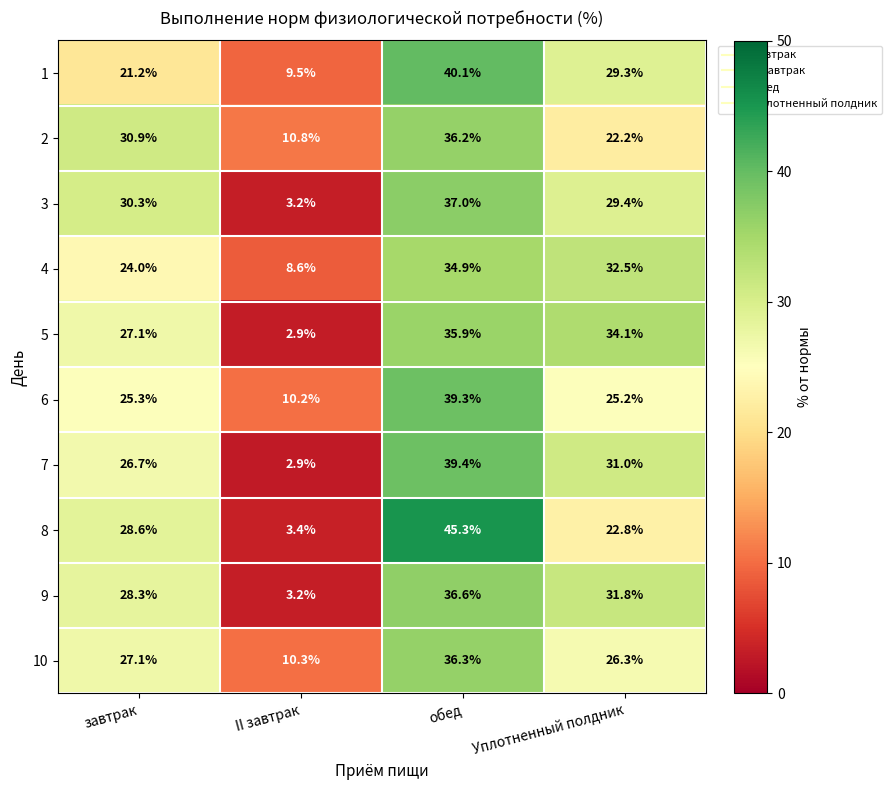

What is the difference between the maximum and minimum values in the 4 series?

26.3